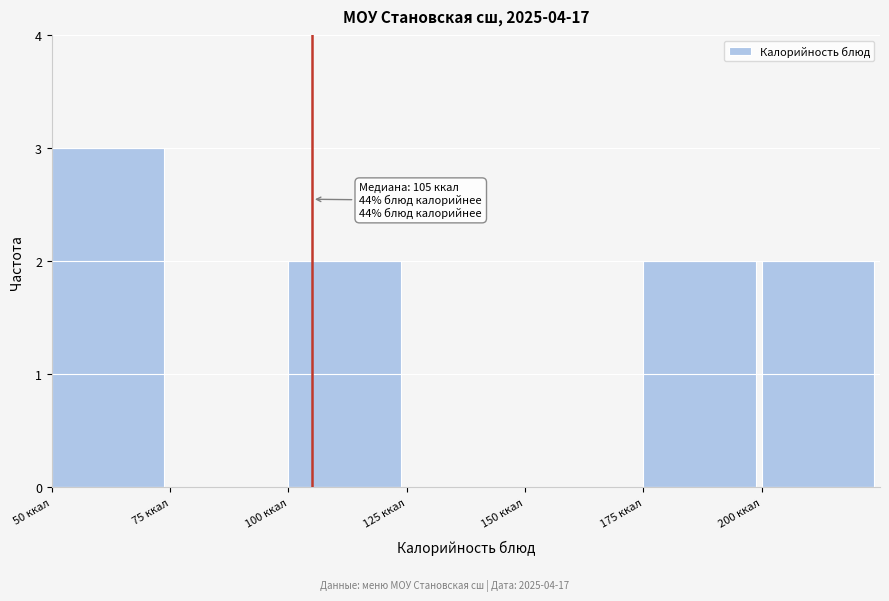

Over which range of the x-axis is the bar tallest?

50 to 75